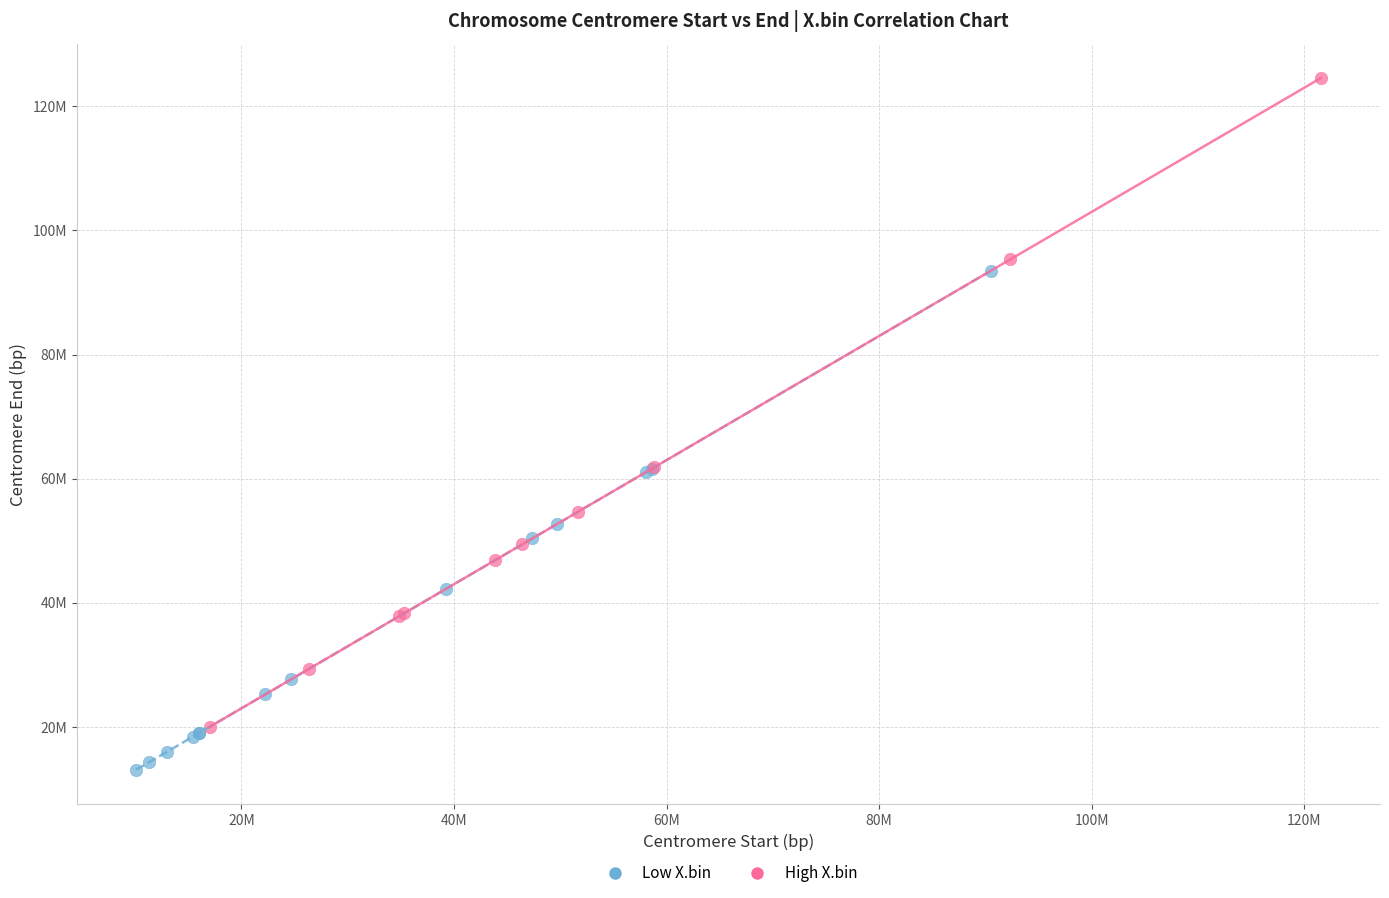

What are all the series names shown in the legend?

Low X.bin, High X.bin